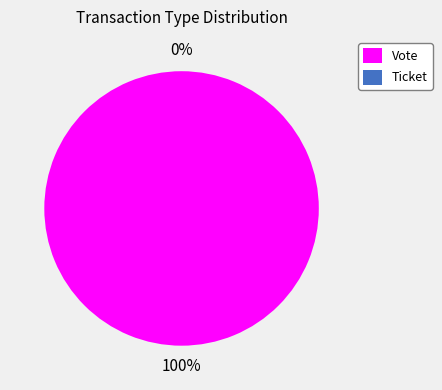

To the nearest percent, what portion does Vote represent?

100%